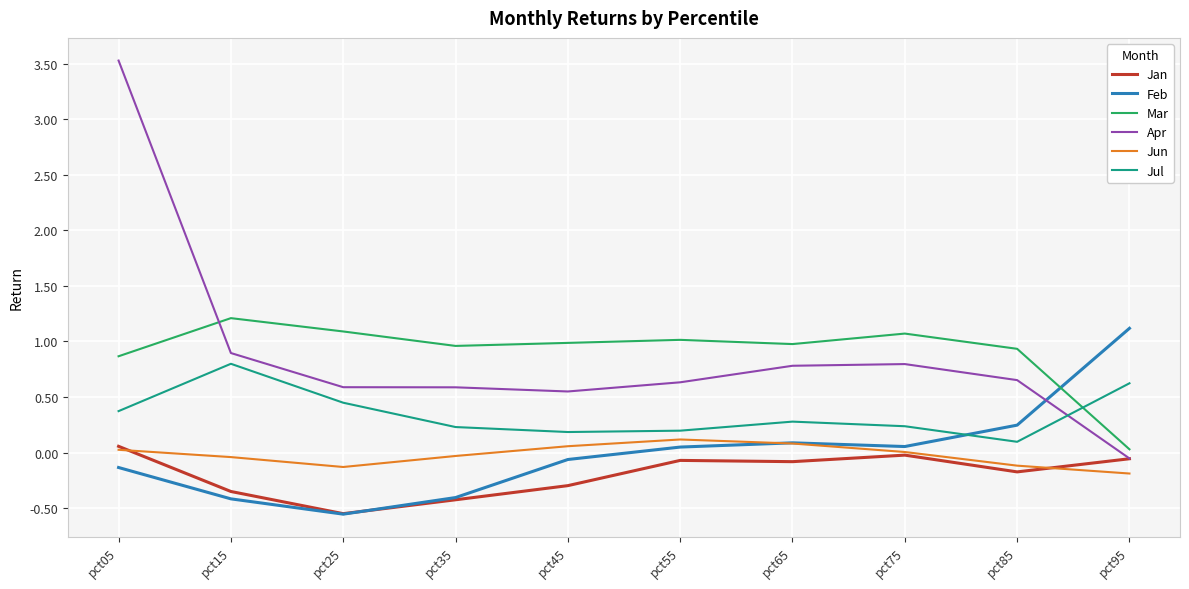

Read the Apr value at pct75.

0.8